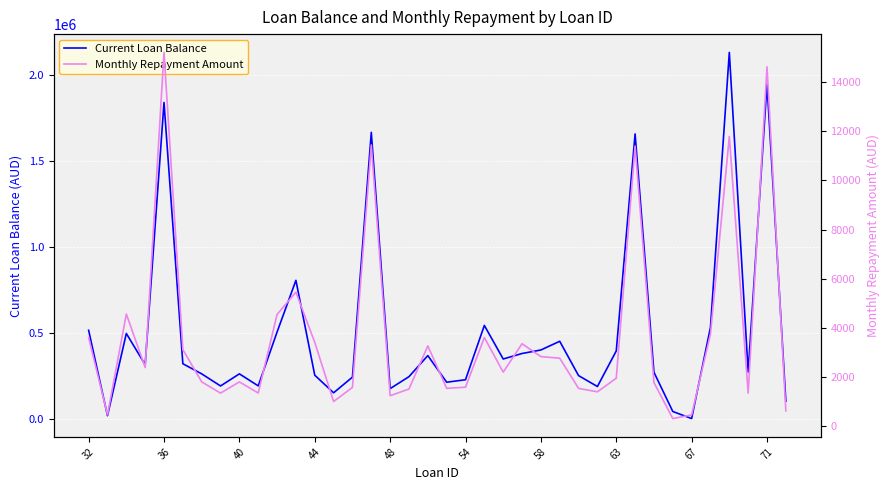

What value does the Current Loan Balance series have at 63?

393250.0